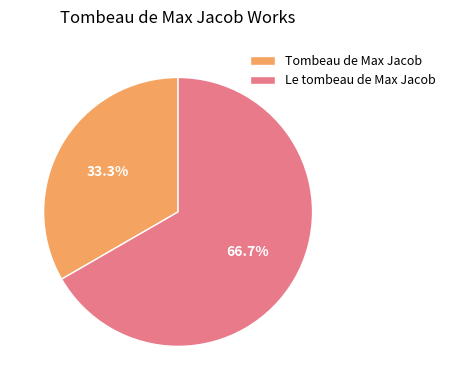

What is the total percentage of Tombeau de Max Jacob and Le tombeau de Max Jacob?

100.0%